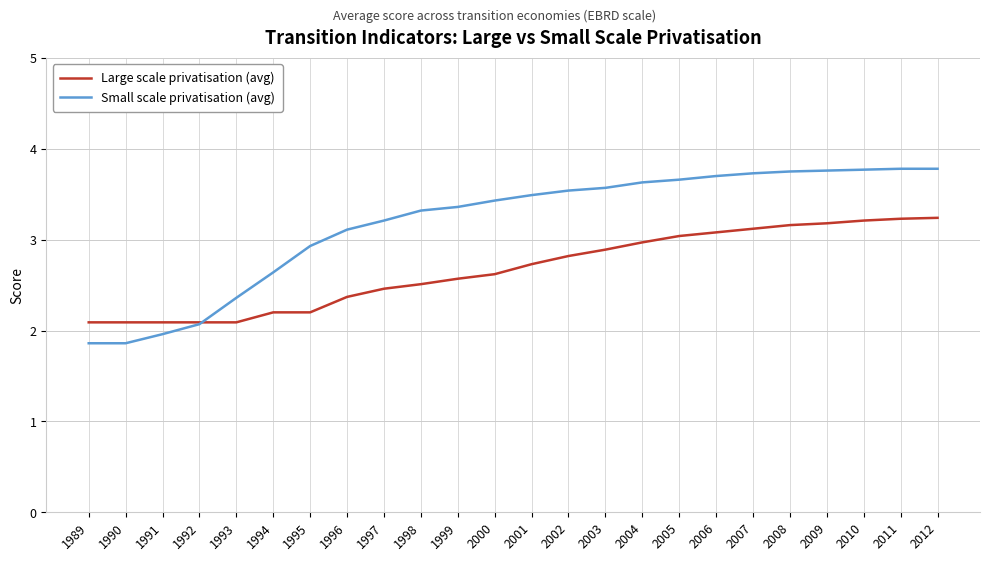

At how many categories does at least one series exceed 2?

24